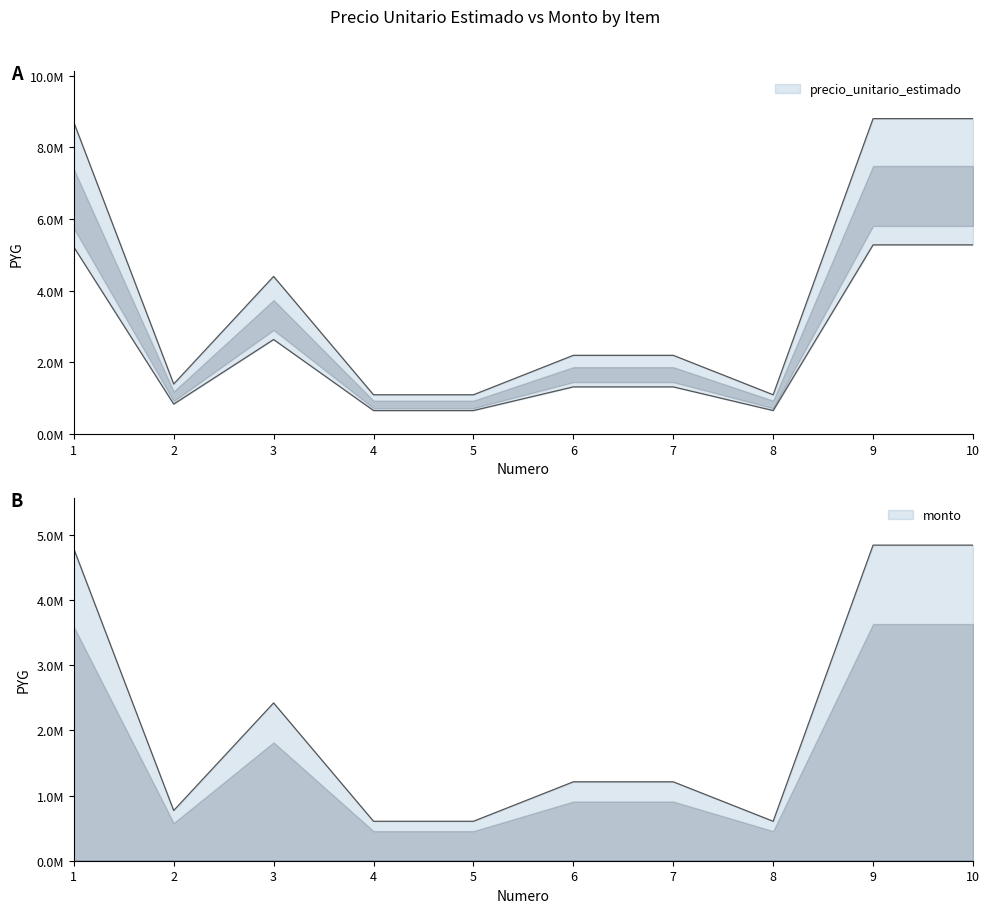

What is the sum of the precio_unitario_estimado values at 7 and 4?

3300000